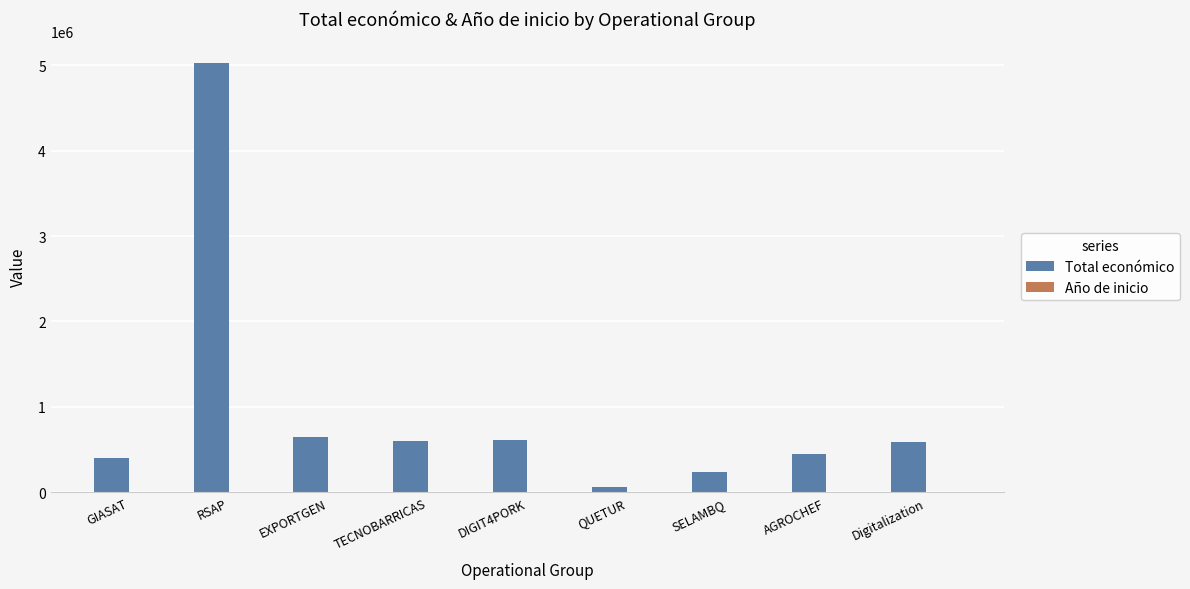

Which series has the largest total across all categories?

Total económico